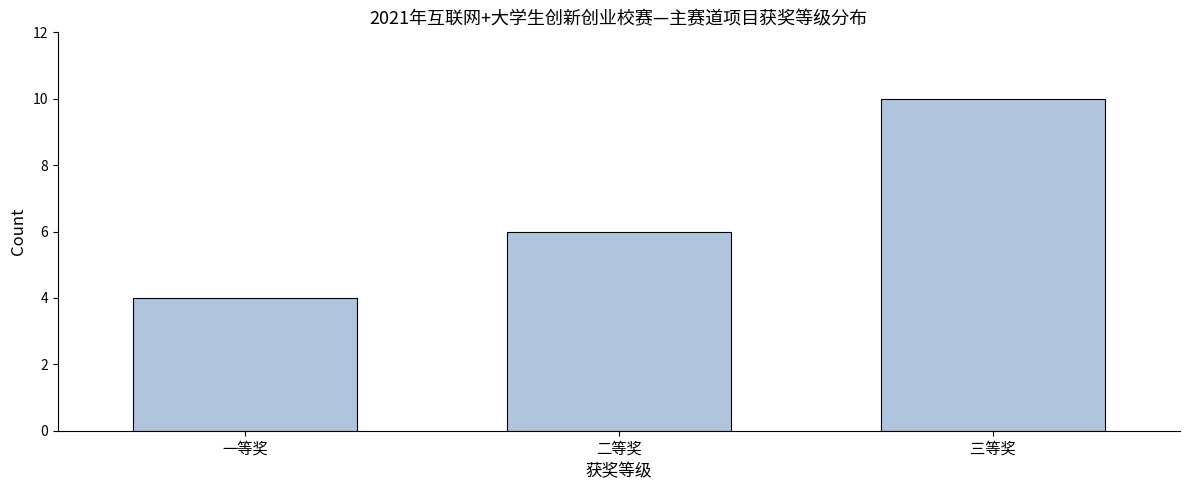

Reading left to right, transcribe all the data shown in this chart.

一等奖=4	二等奖=6	三等奖=10